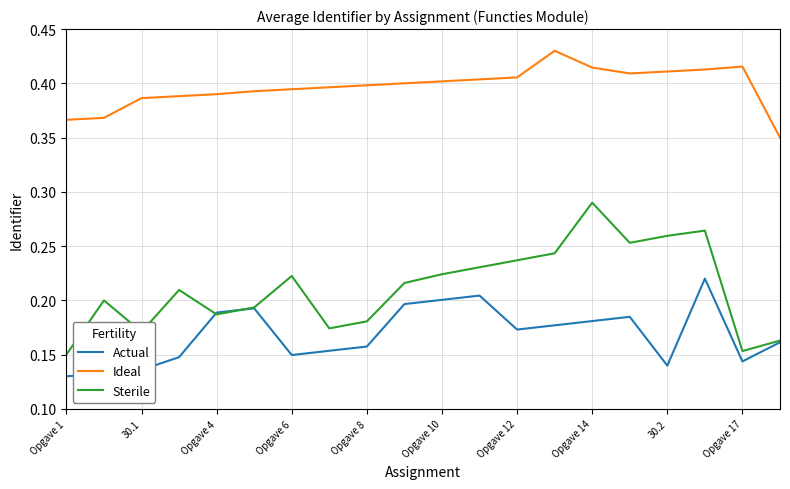

What are all the series names shown in the legend?

Actual, Ideal, Sterile